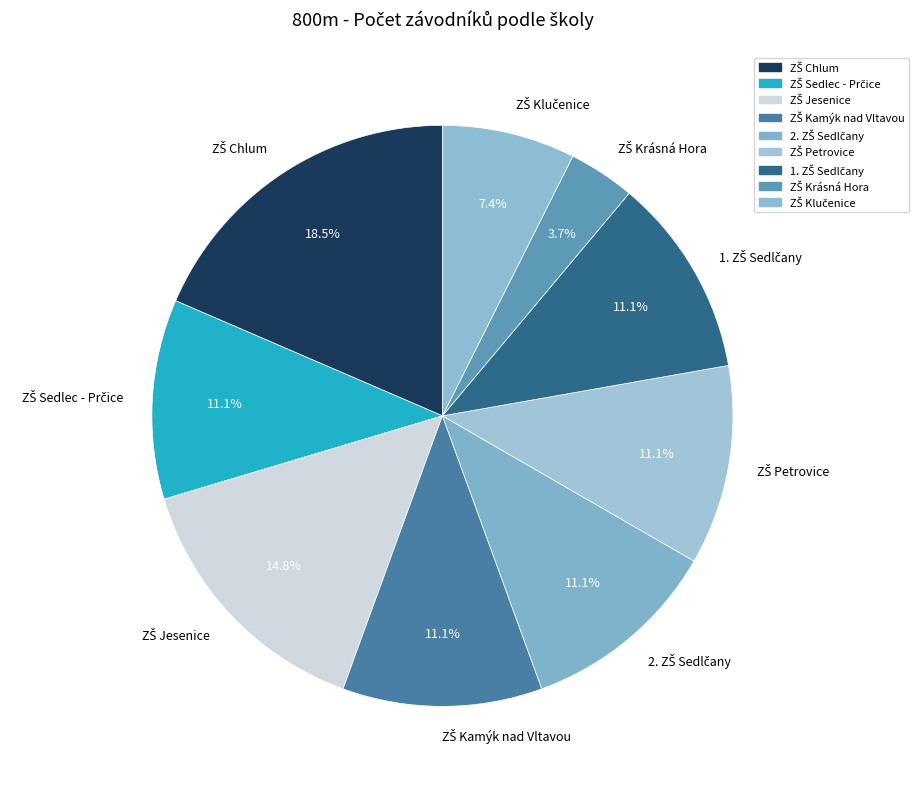

Does any single category account for the majority?

No